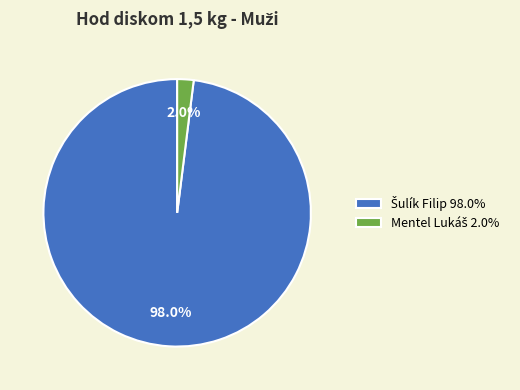

Is there a majority slice in this chart?

Yes